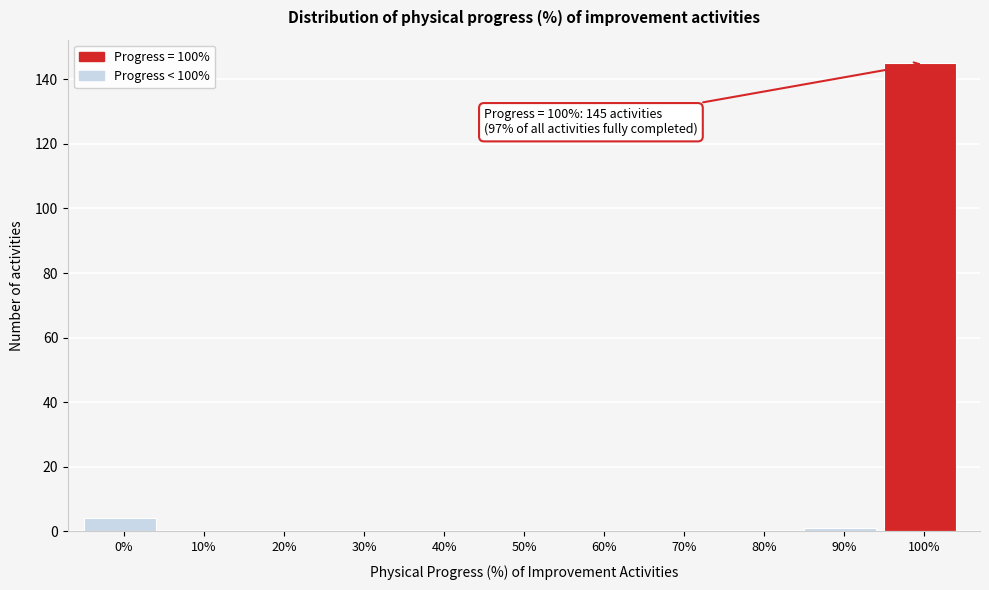

Reading right to left, extract all data points from this chart.

100%=145	90%=1	80%=0	70%=0	60%=0	50%=0	40%=0	30%=0	20%=0	10%=0	0%=4